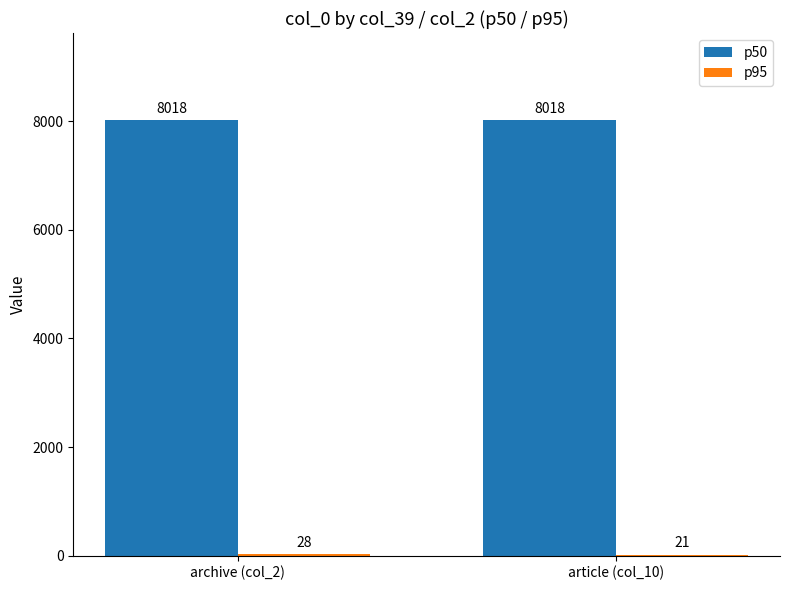

Which series has the largest total across all categories?

p50